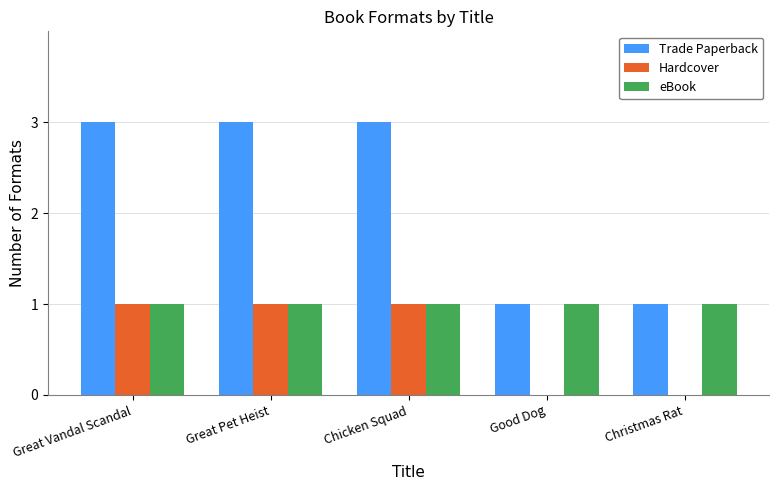

Is the value of eBook at Good Dog greater than the value of Hardcover at Christmas Rat?

Yes